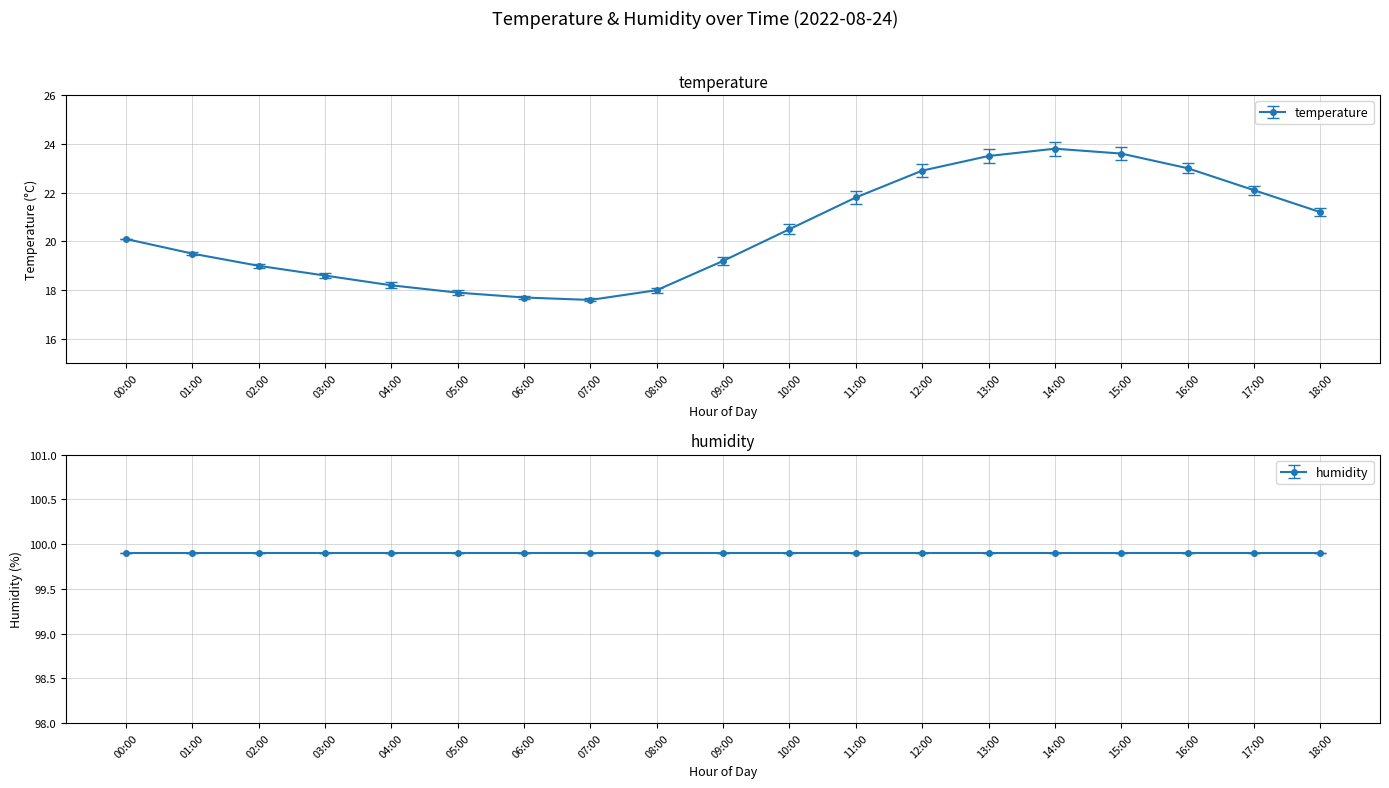

Reading left to right, extract all data points from this chart.

00:00=20.1	01:00=19.5	02:00=19.0	03:00=18.6	04:00=18.2	05:00=17.9	06:00=17.7	07:00=17.6	08:00=18.0	09:00=19.2	10:00=20.5	11:00=21.8	12:00=22.9	13:00=23.5	14:00=23.8	15:00=23.6	16:00=23.0	17:00=22.1	18:00=21.2